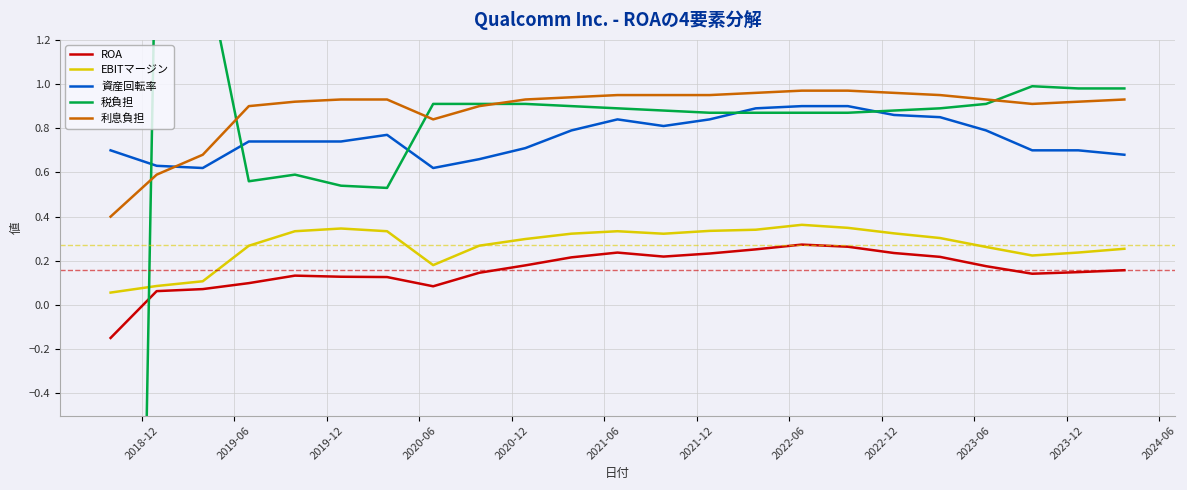

How many ROA values are between 0 and 1?

22